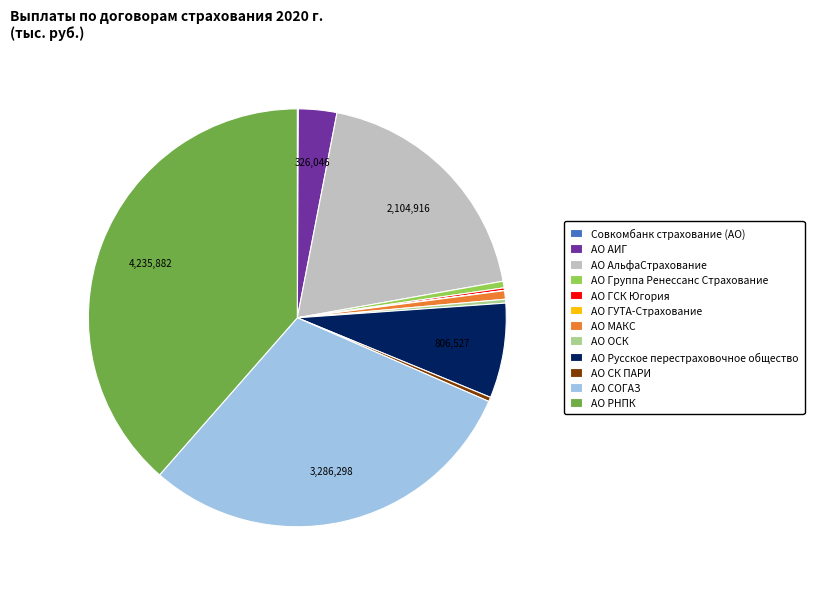

Combined, do АО Группа Ренессанс Страхование and АО ОСК account for over 50%?

No